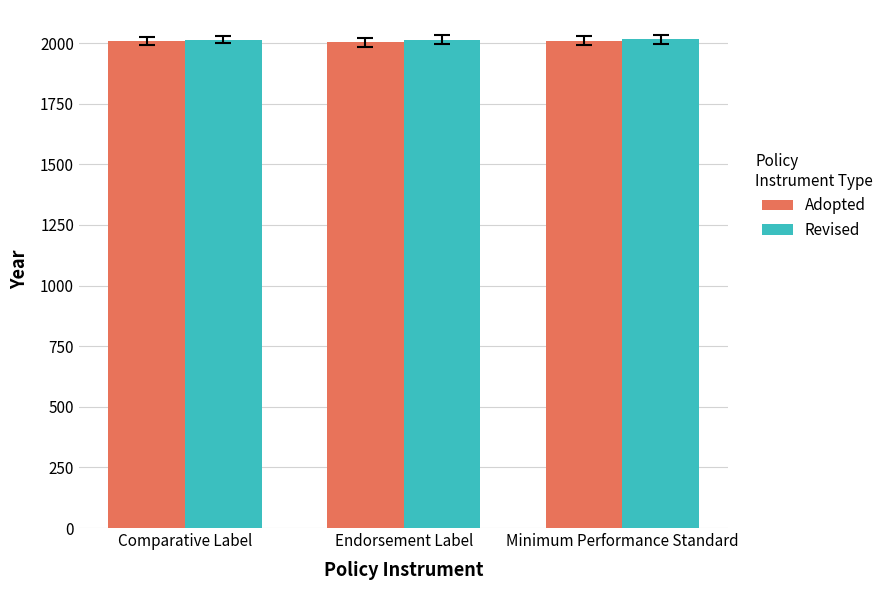

How many bars are there in each group?

2